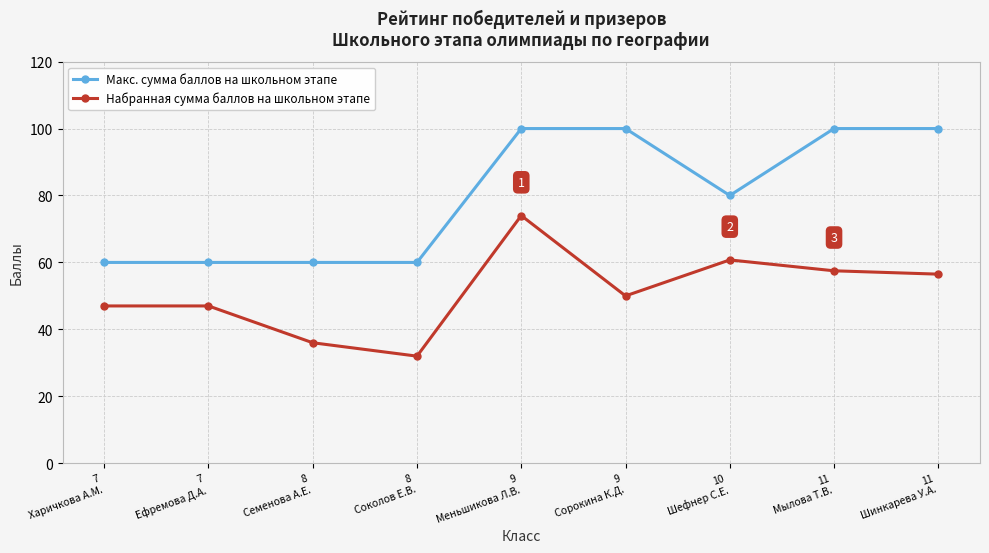

Reading right to left, transcribe all the data shown in this chart.

Макс. сумма баллов на школьном этапе: 11
Шинкарева У.А.=100.0	11
Мылова Т.В.=100.0	10
Шефнер С.Е.=80.0	9
Сорокина К.Д.=100.0	9
Меньшикова Л.В.=100.0	8
Соколов Е.В.=60.0	8
Семенова А.Е.=60.0	7
Ефремова Д.А.=60.0	7
Харичкова А.М.=60.0
Набранная сумма баллов на школьном этапе: 11
Шинкарева У.А.=56.5	11
Мылова Т.В.=57.5	10
Шефнер С.Е.=60.8	9
Сорокина К.Д.=50.0	9
Меньшикова Л.В.=74.0	8
Соколов Е.В.=32.0	8
Семенова А.Е.=36.0	7
Ефремова Д.А.=47.0	7
Харичкова А.М.=47.0